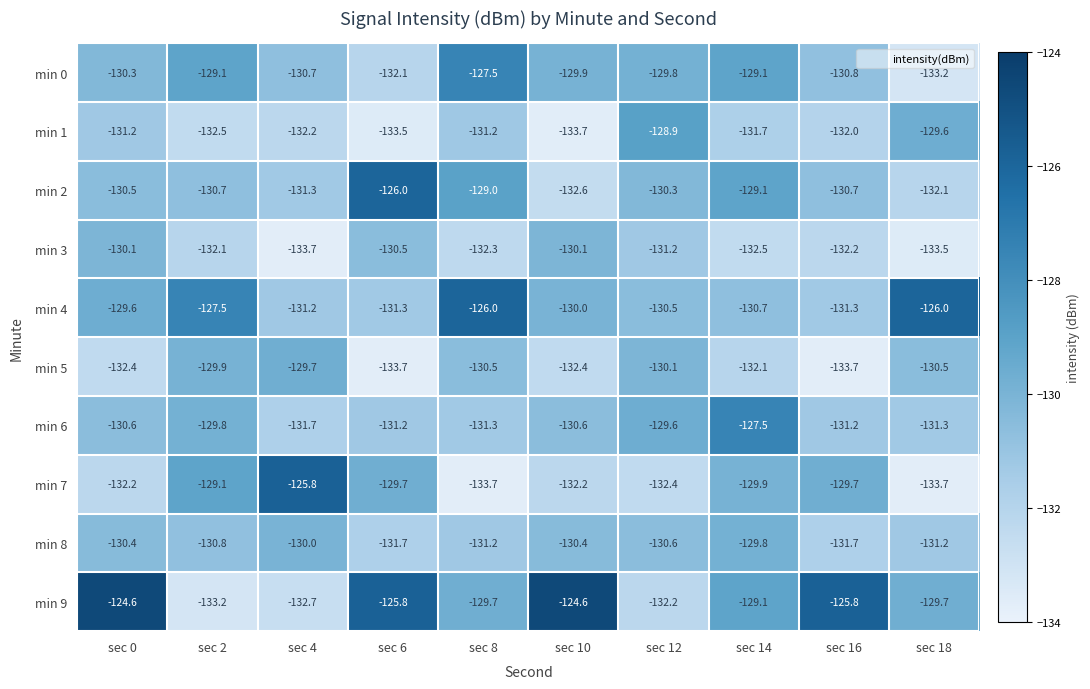

Is the value of min 1 at sec 4 greater than the value of min 8 at sec 2?

No